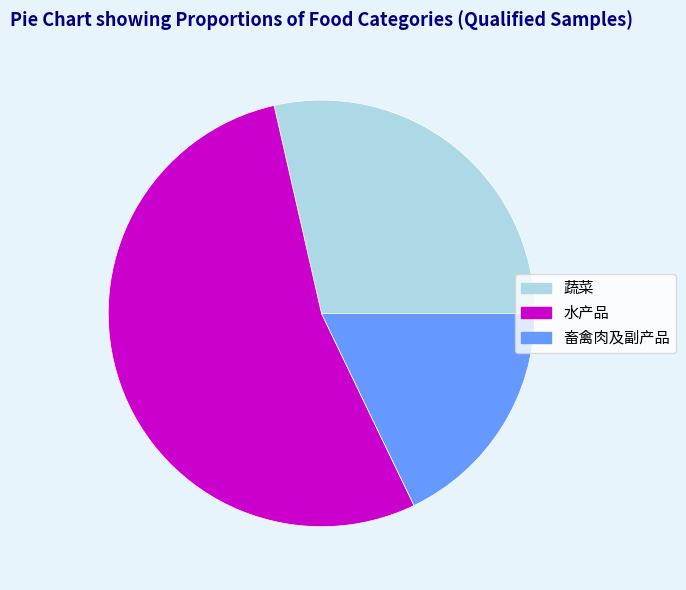

Does 水产品 represent more than half of the total?

Yes